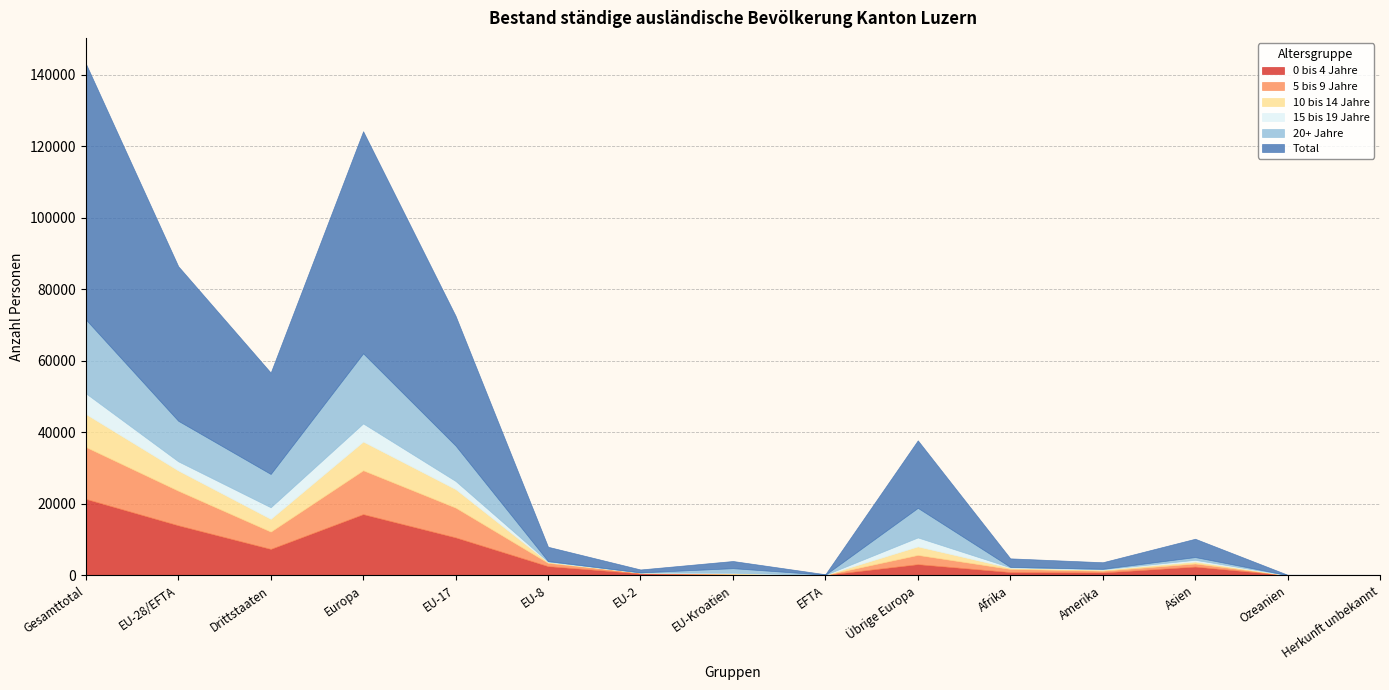

At which category is the sum across all series the highest?

Gesamttotal